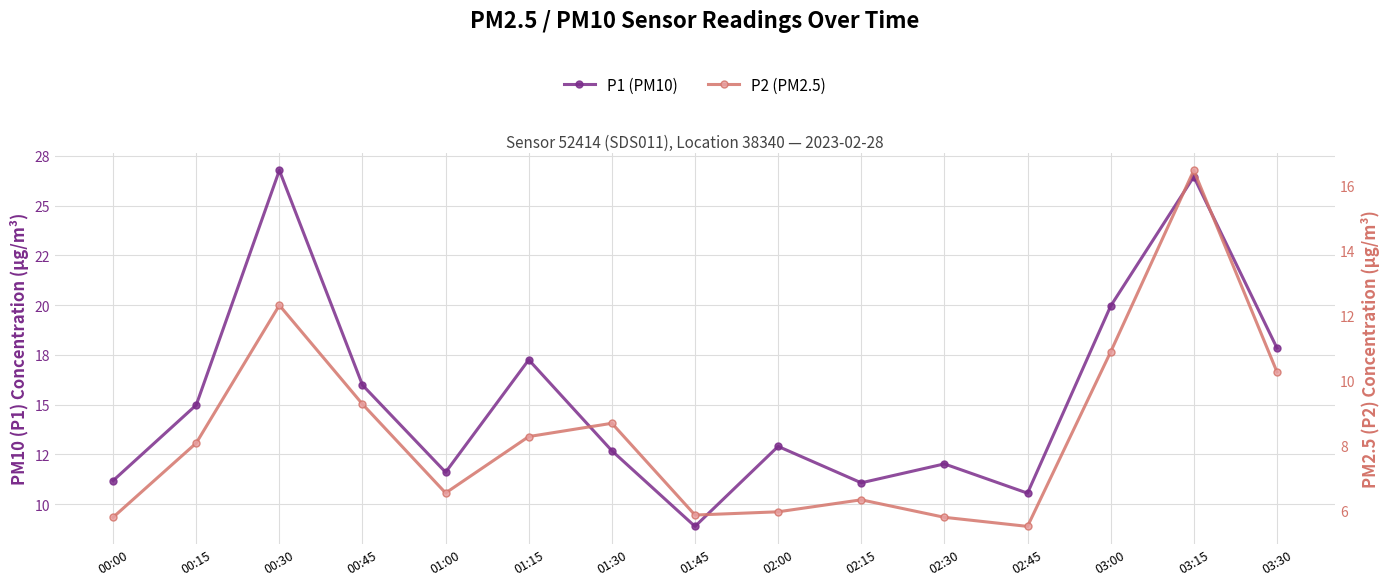

What are all the series names shown in the legend?

P1 (PM10), P2 (PM2.5)